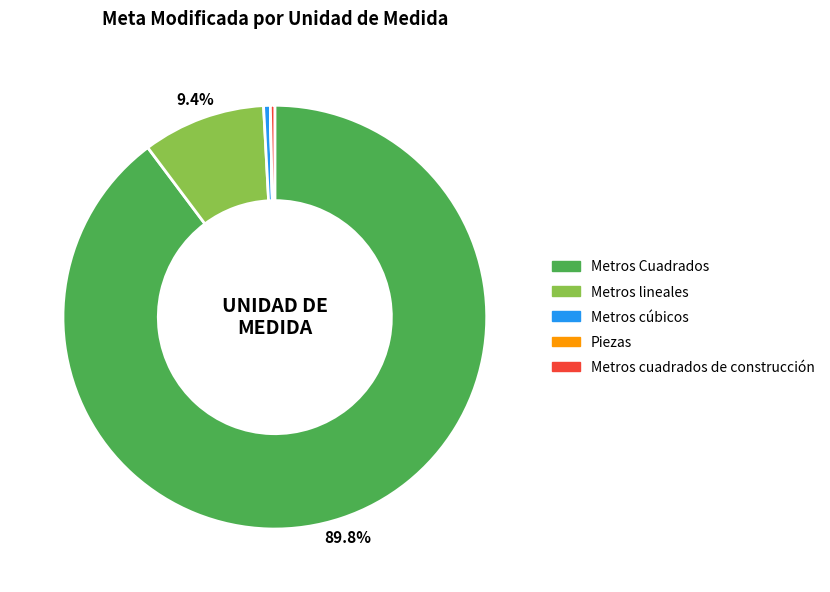

To the nearest percent, what is the difference between the largest and smallest slice percentages?

90%